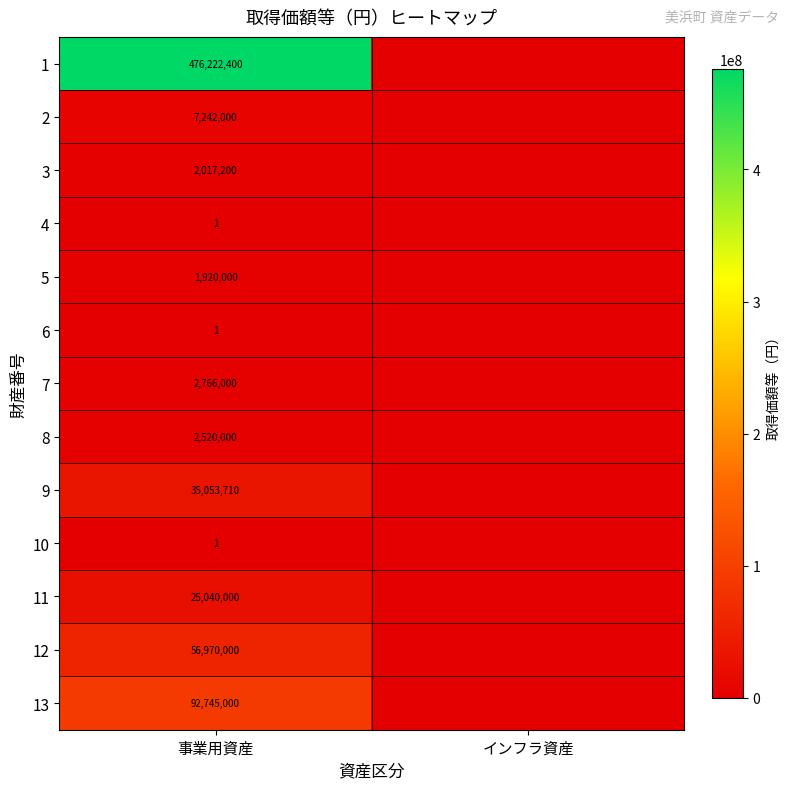

What is the difference between the highest and lowest values at 事業用資産?

476222399